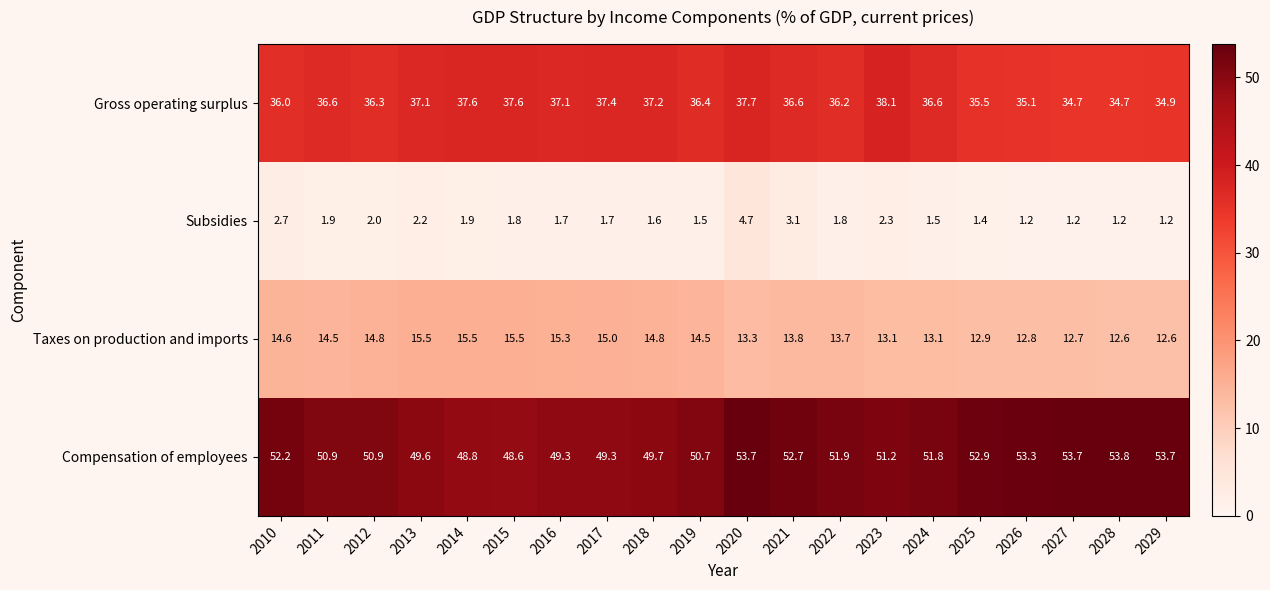

Which series changed the most between 2015 and 2027?

Compensation of employees